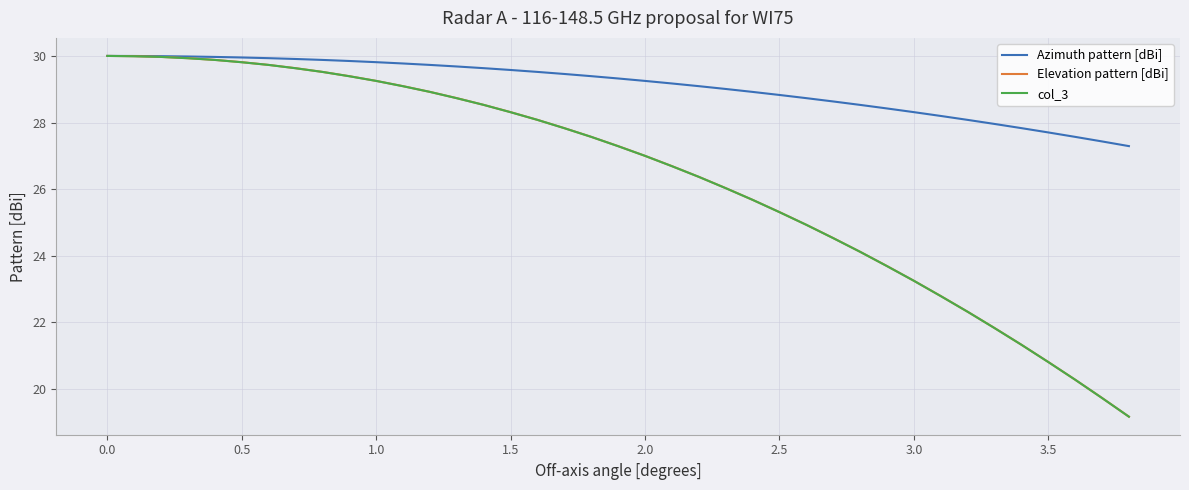

What is the maximum value for Azimuth pattern [dBi]?

30.0